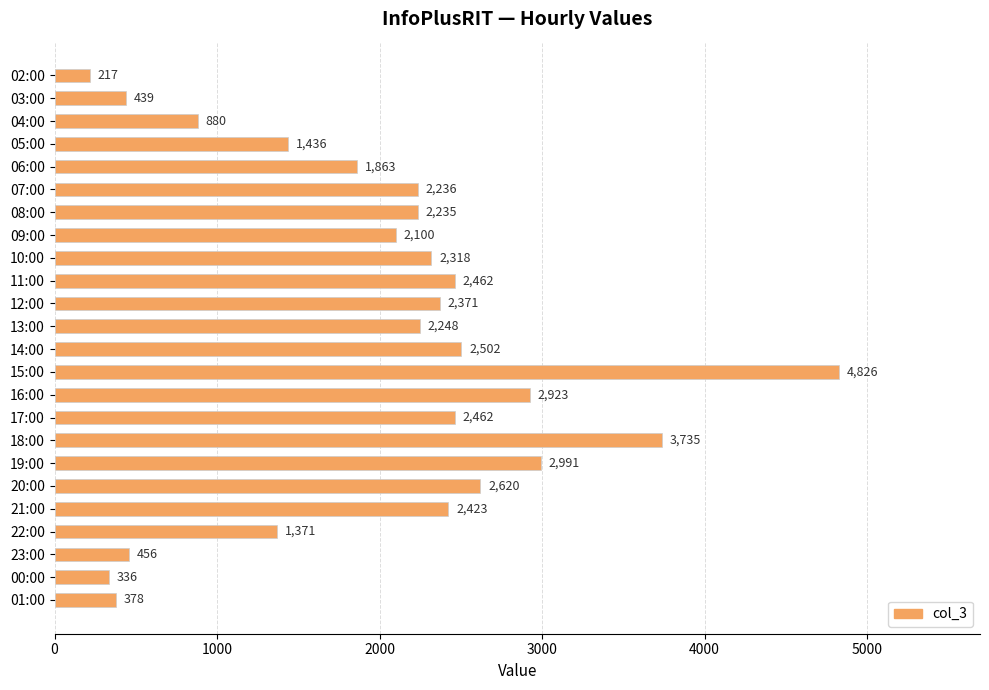

Which has a higher value, 06:00 or 13:00?

13:00